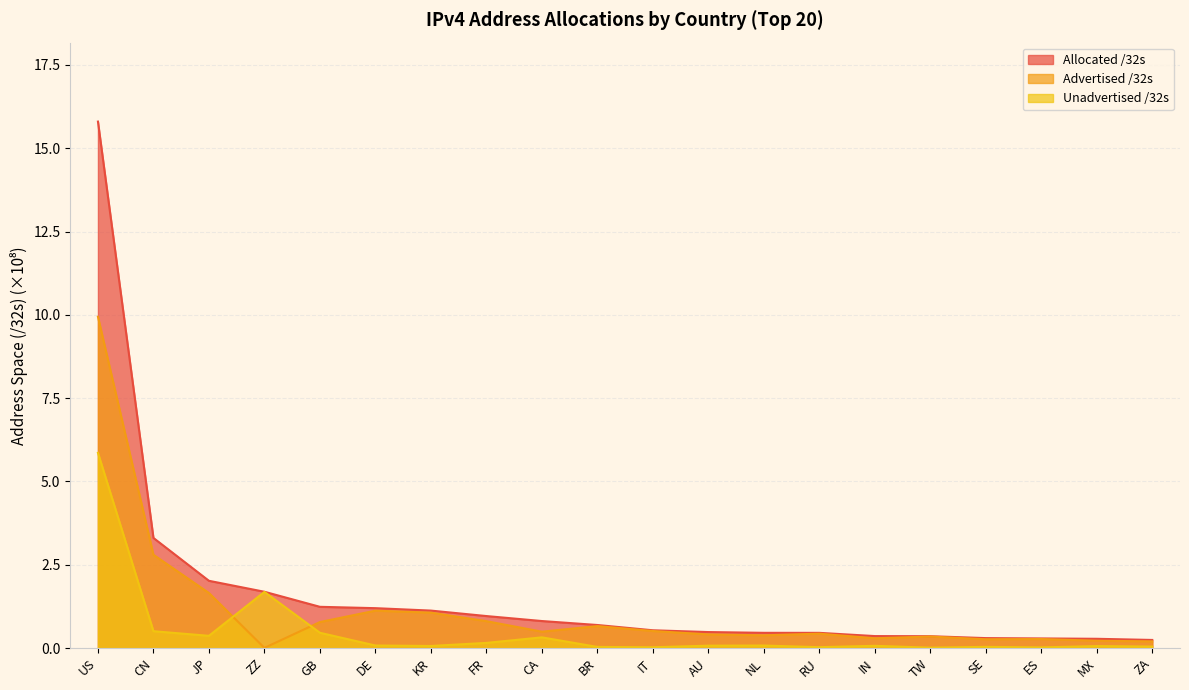

Rank the categories by Unadvertised /32s value from lowest to highest.

TW, ES, IT, RU, BR, SE, ZA, MX, KR, IN, AU, NL, DE, FR, CA, JP, GB, CN, ZZ, US